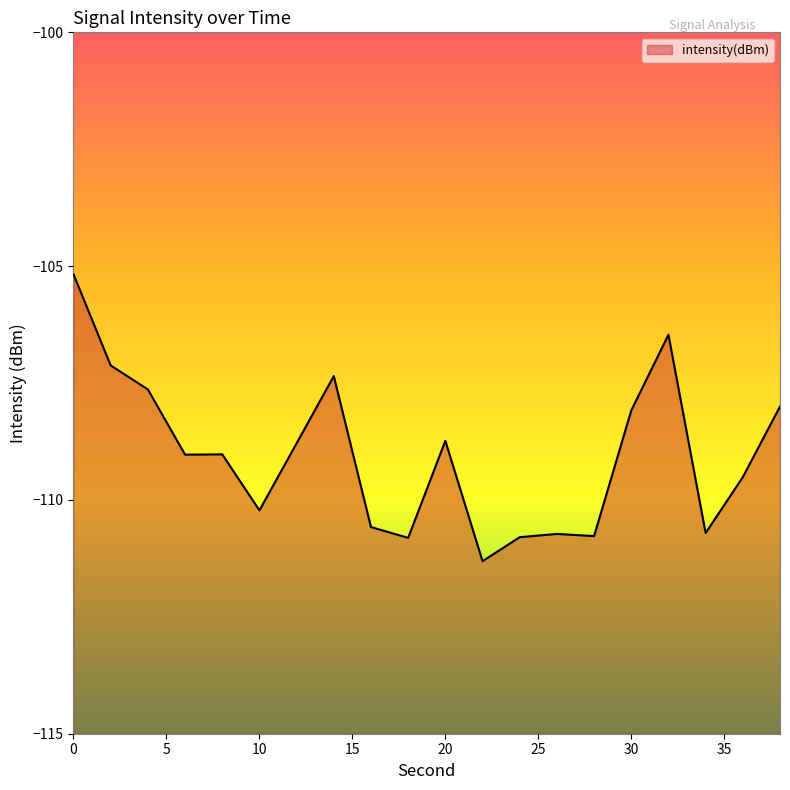

What is the value of the 20th point from the left?

-108.0